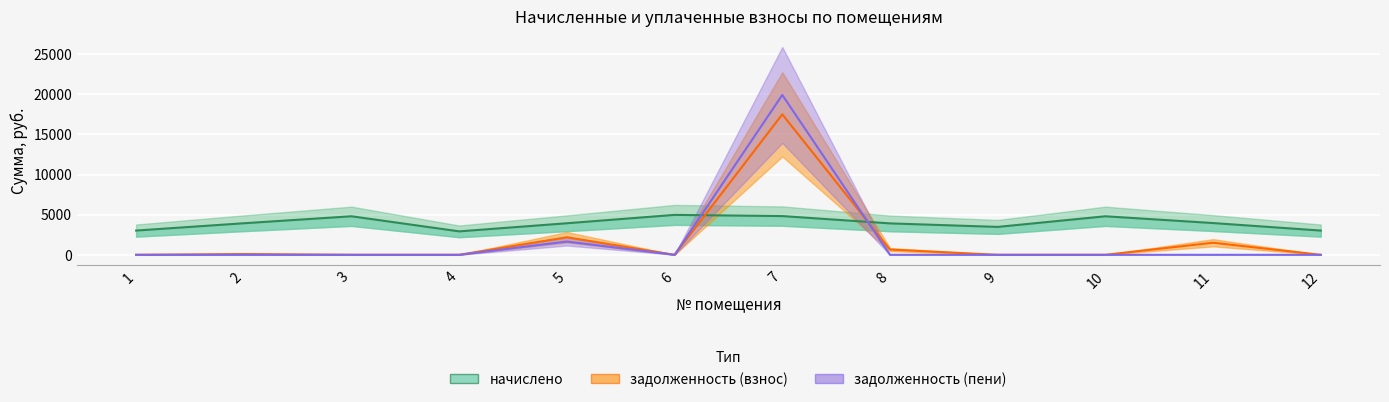

Where is the first local minimum for задолженность (взнос)?

6